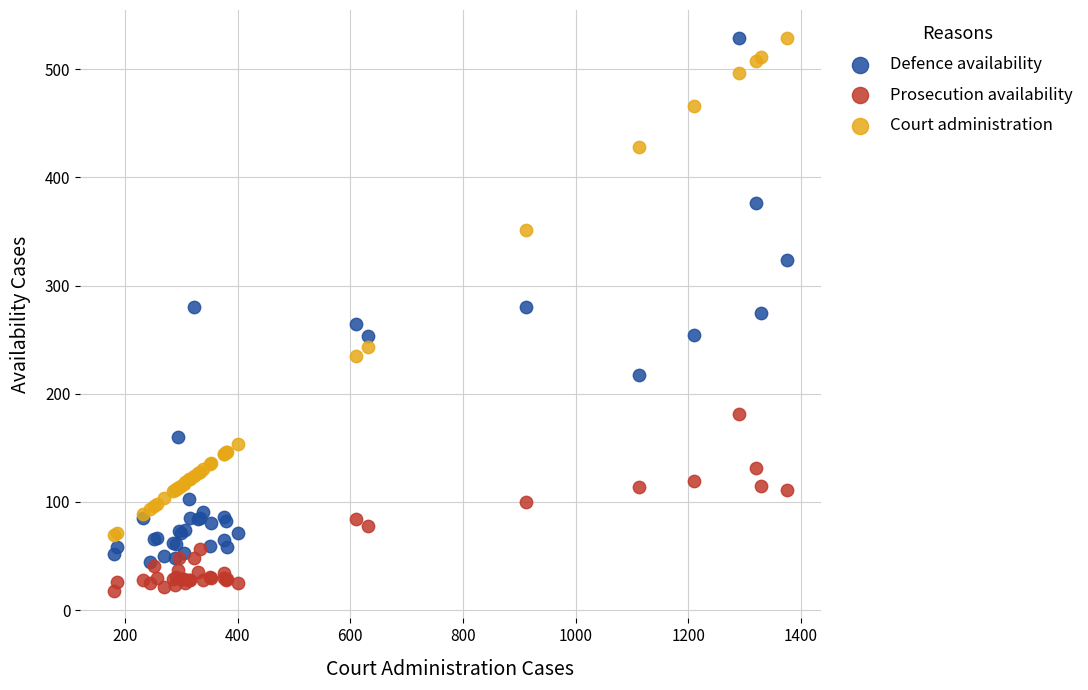

Which series has the widest spread of Y values?

Defence availability